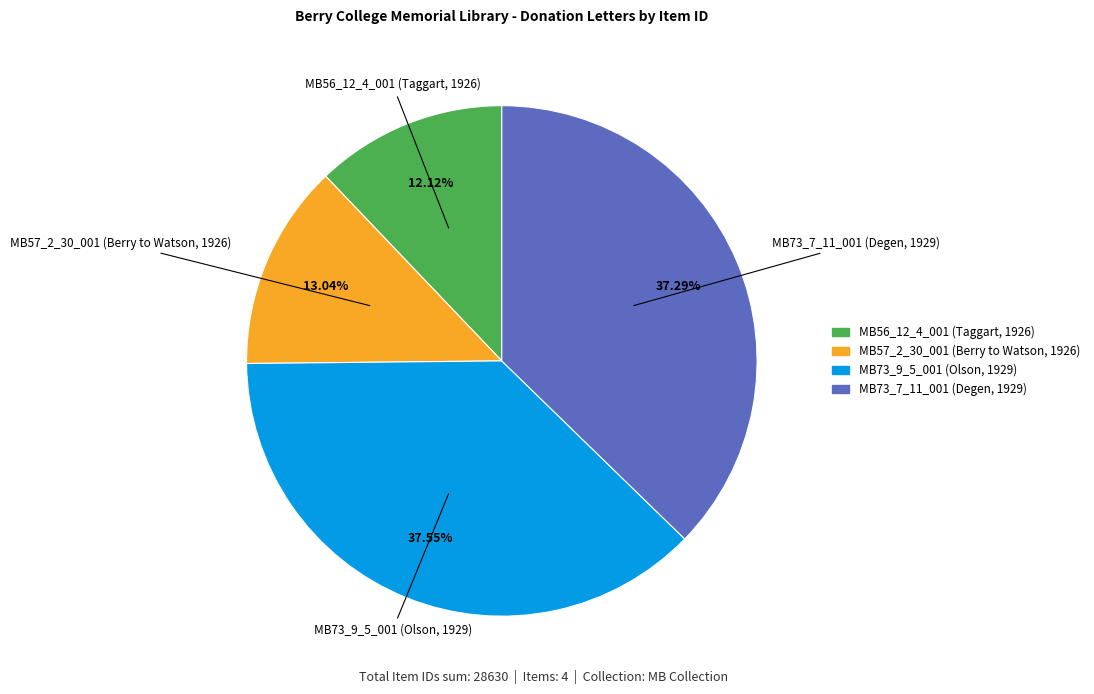

What percentage is the MB73_9_5_001 (Olson, 1929) slice, to the nearest percent?

38%